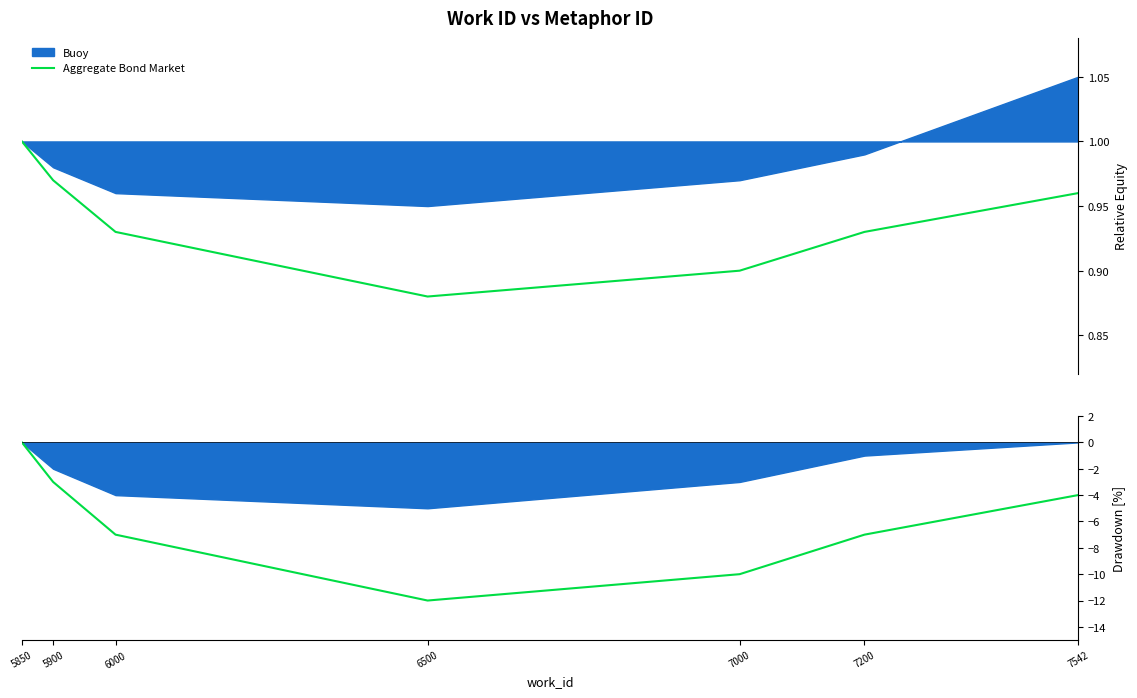

The chart shows a value of -7.0 at 7200. True or false?

True